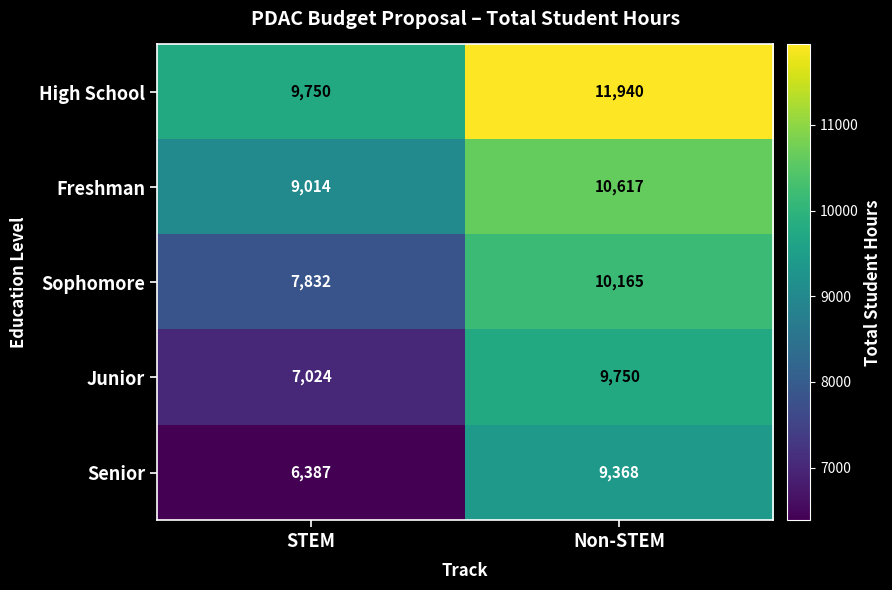

What is the difference between the highest and lowest values at Non-STEM?

2572